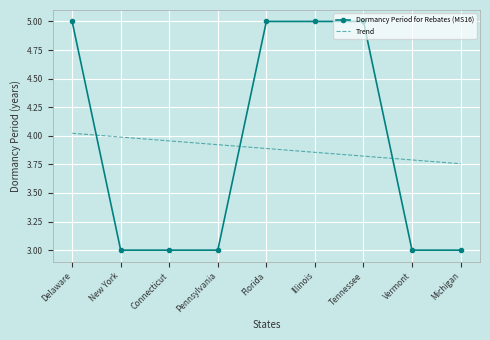

What is the total value across all series at Illinois?

8.9